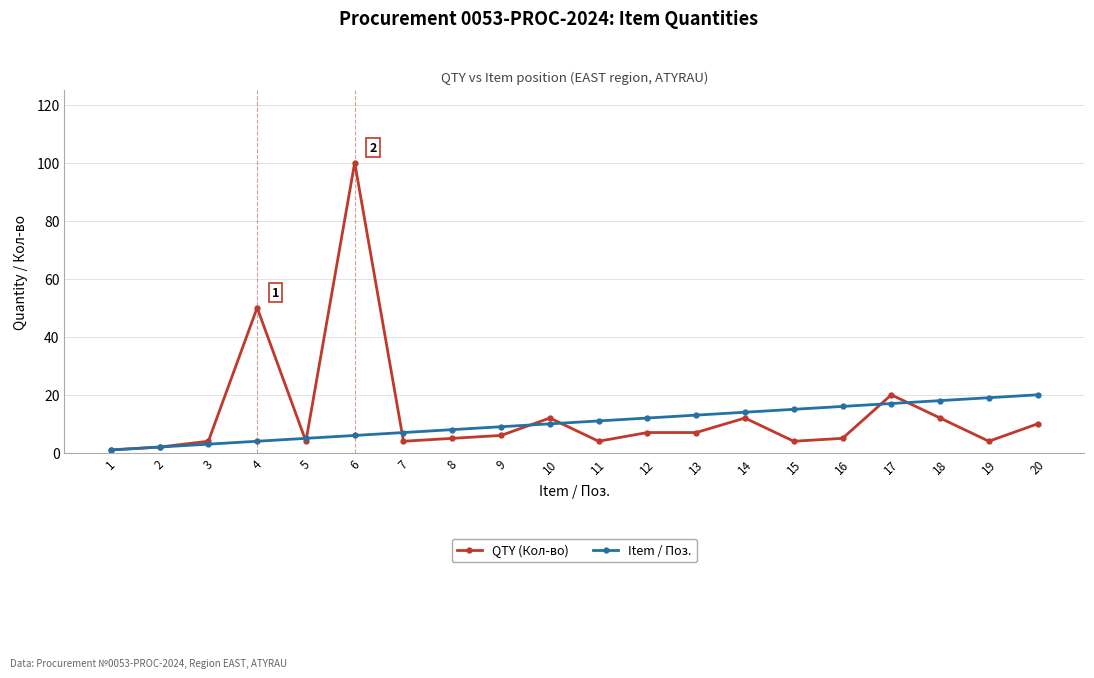

Where does the QTY (Кол-во) series first go above 6?

4